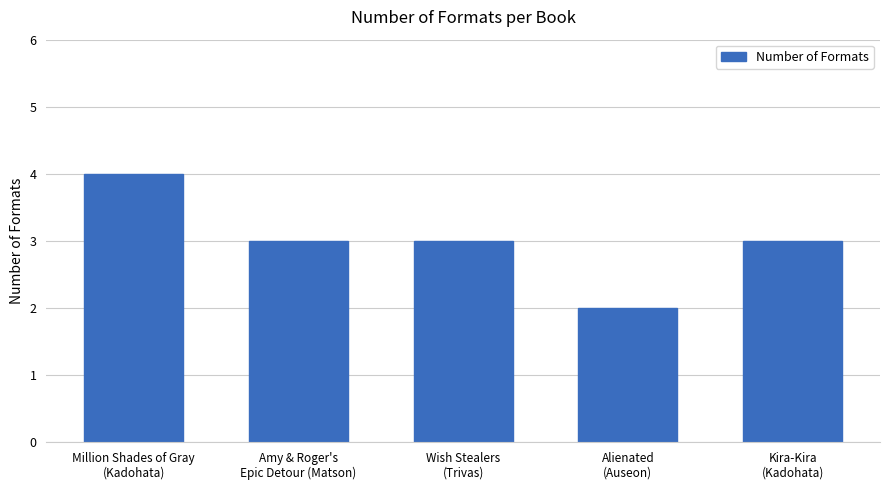

Which label corresponds to the largest value in the chart?

Million Shades of Gray
(Kadohata)